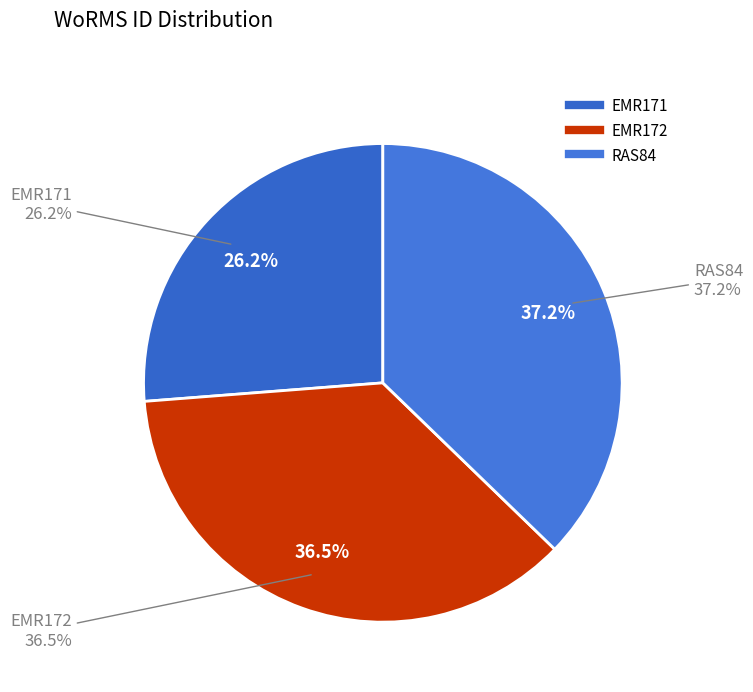

To the nearest percent, what is the difference between the RAS84 and EMR171 slice percentages?

11%